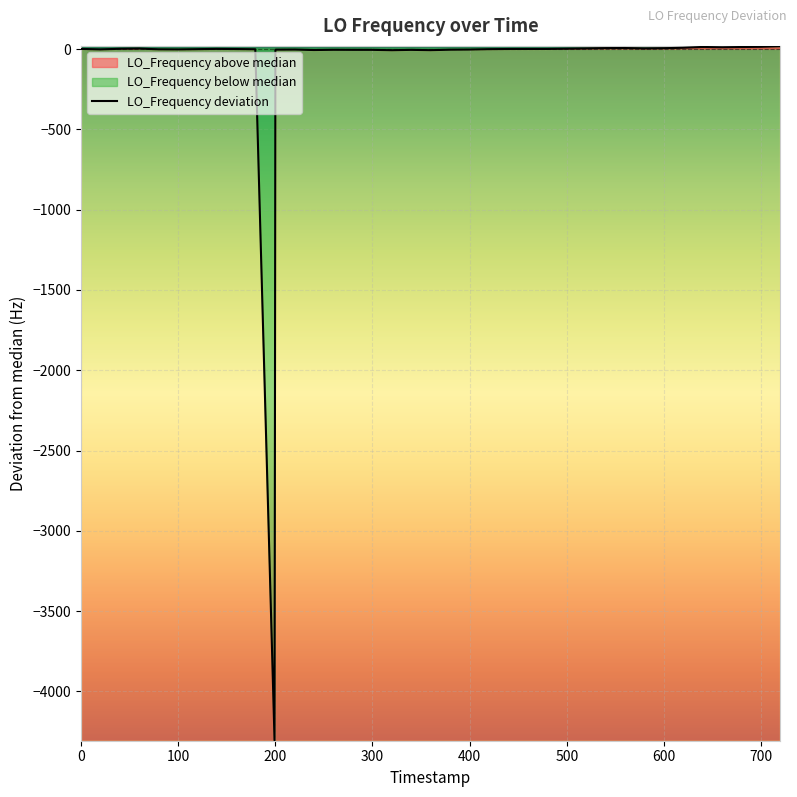

What is the sum of all values?

-4252.5